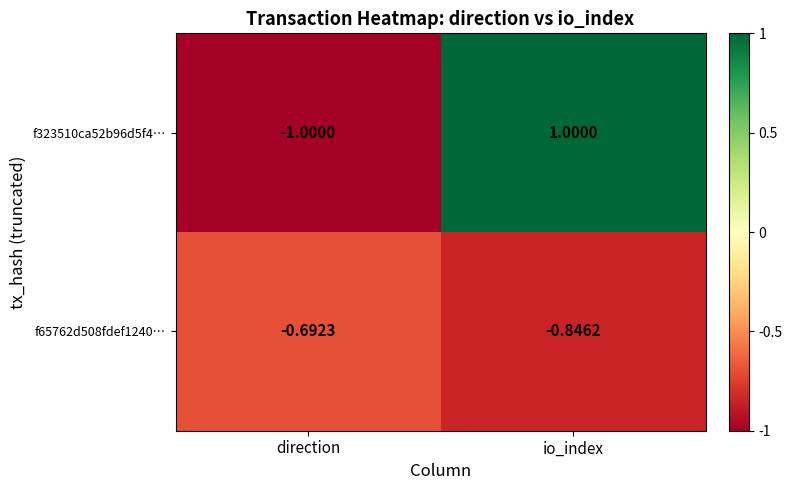

Which series has the largest total across all categories?

f323510ca52b96d5f4…